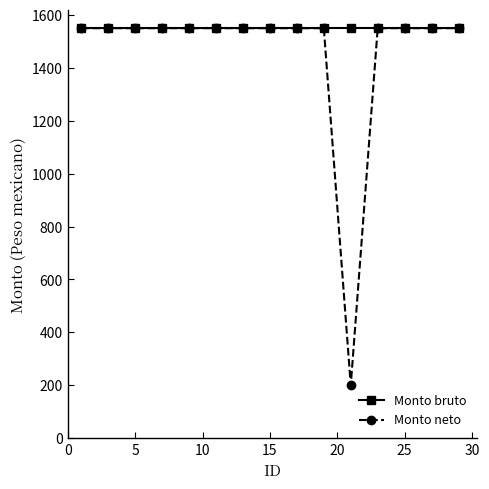

What is the lowest value of the Monto neto series?

200